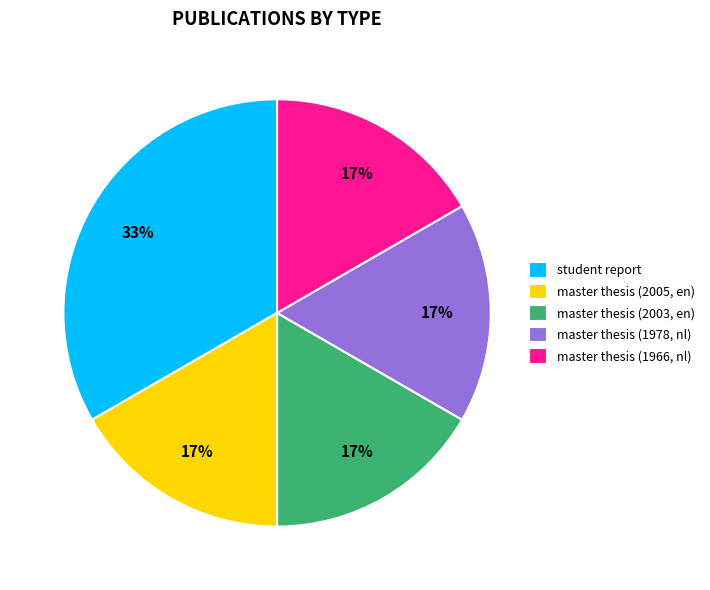

Which has a higher value, master thesis (1978, nl) or student report?

student report